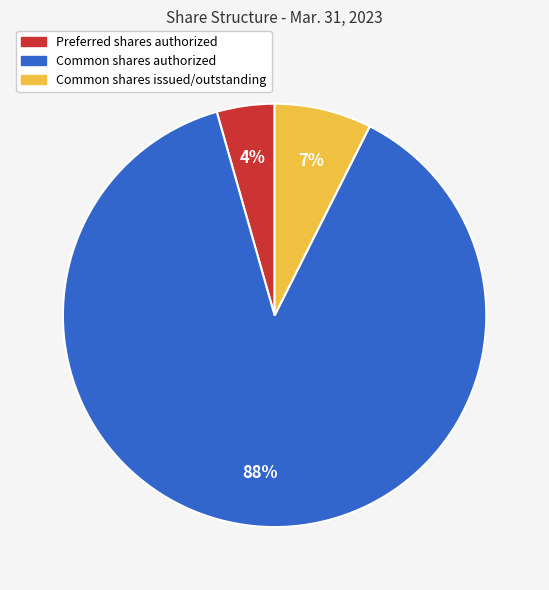

What is the largest slice in the pie chart?

Common shares authorized